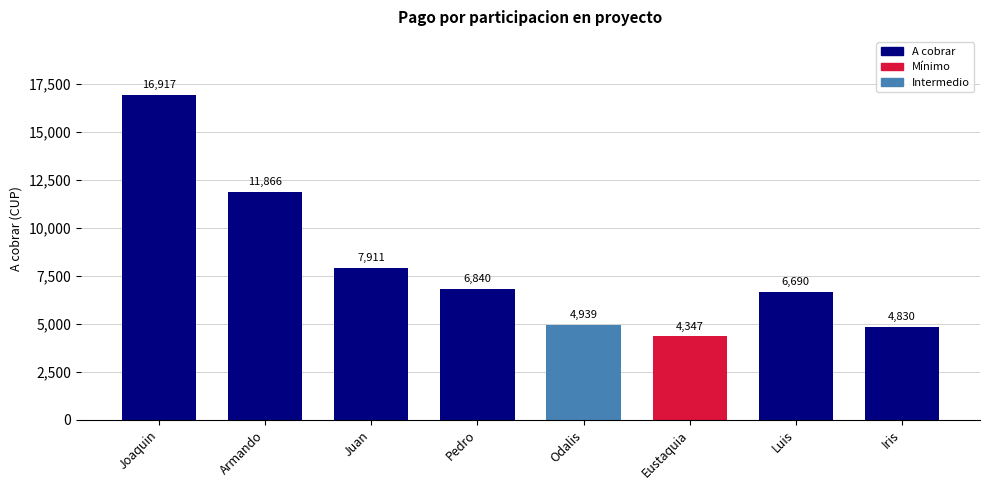

Which has a higher value, Joaquin or Odalis?

Joaquin